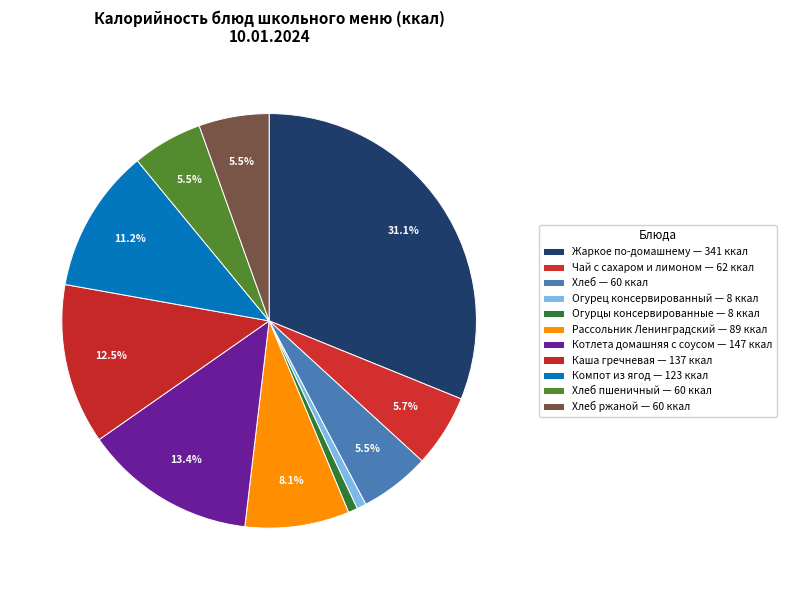

Count the number of slices in the pie.

11